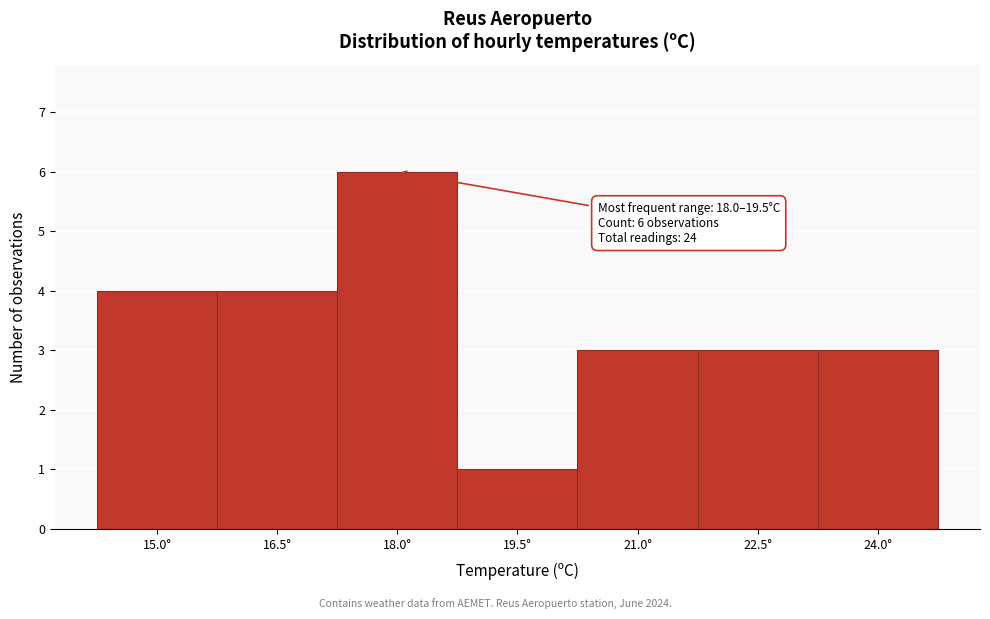

Reading left to right, transcribe all the data shown in this chart.

4	4	6	1	3	3	3